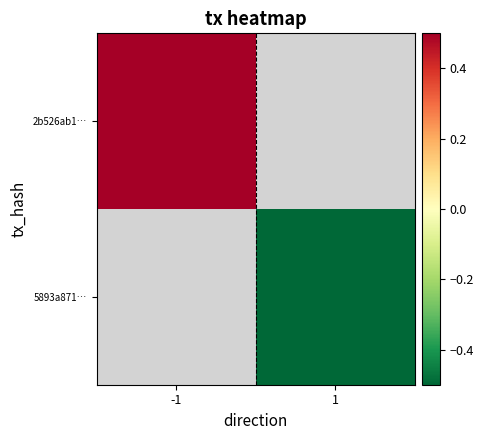

How many series are shown in this chart?

2